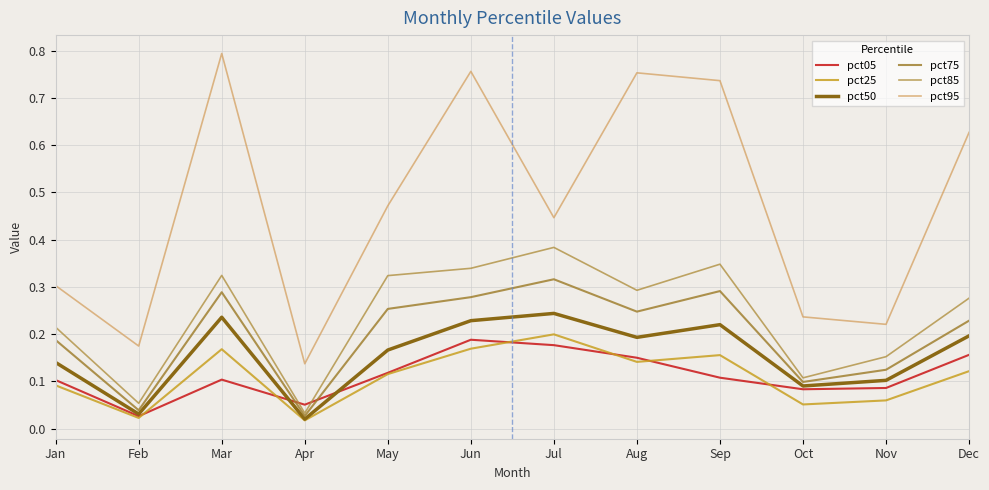

How many lines are shown in the chart?

6